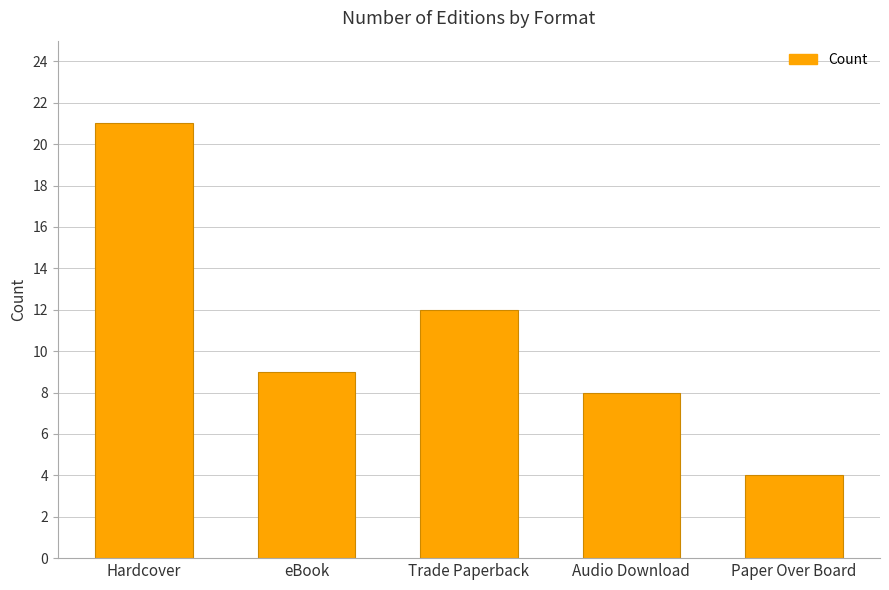

Read the value at Trade Paperback, to the nearest 10.

10